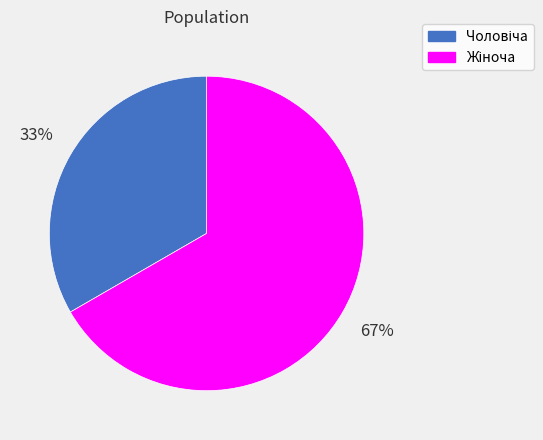

Is there a majority slice in this chart?

Yes